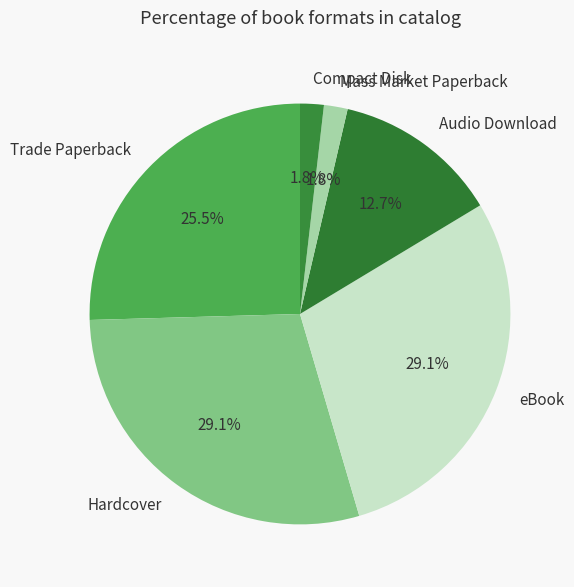

Does any single category account for the majority?

No